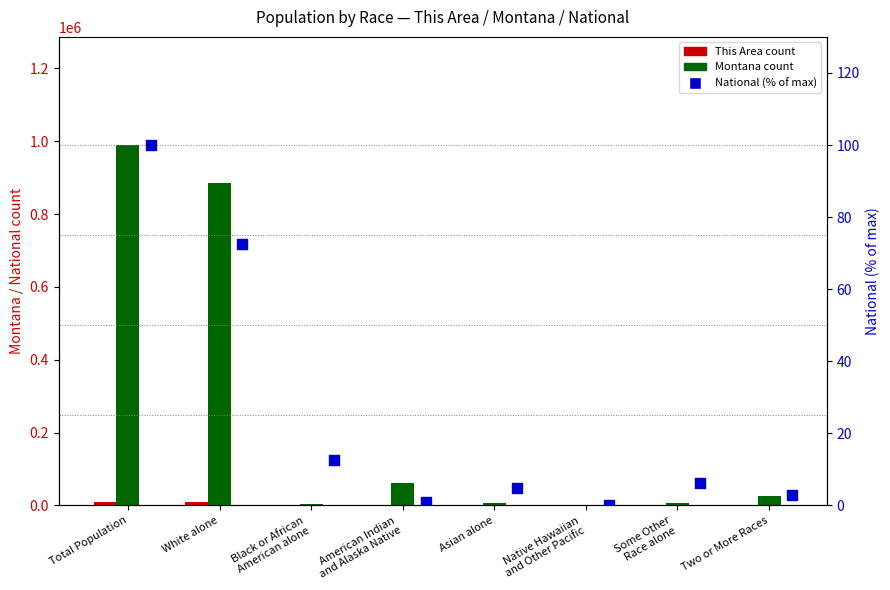

Which series reaches the minimum Y coordinate?

National (% of max)